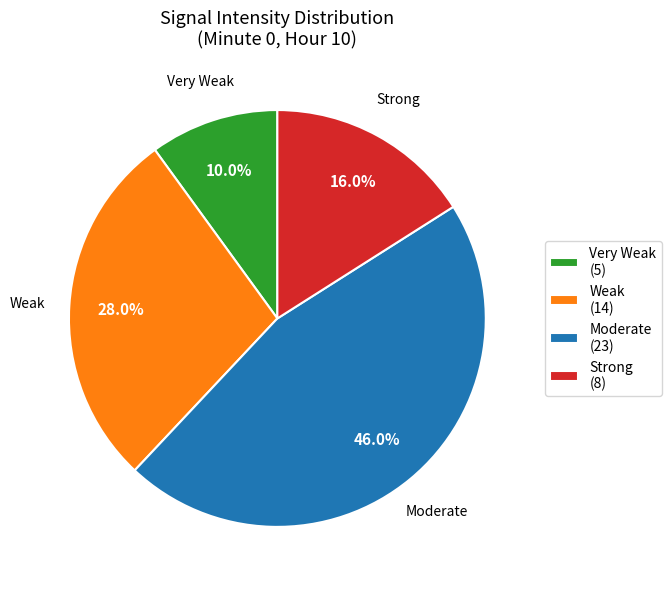

How many slices are in this pie chart?

4